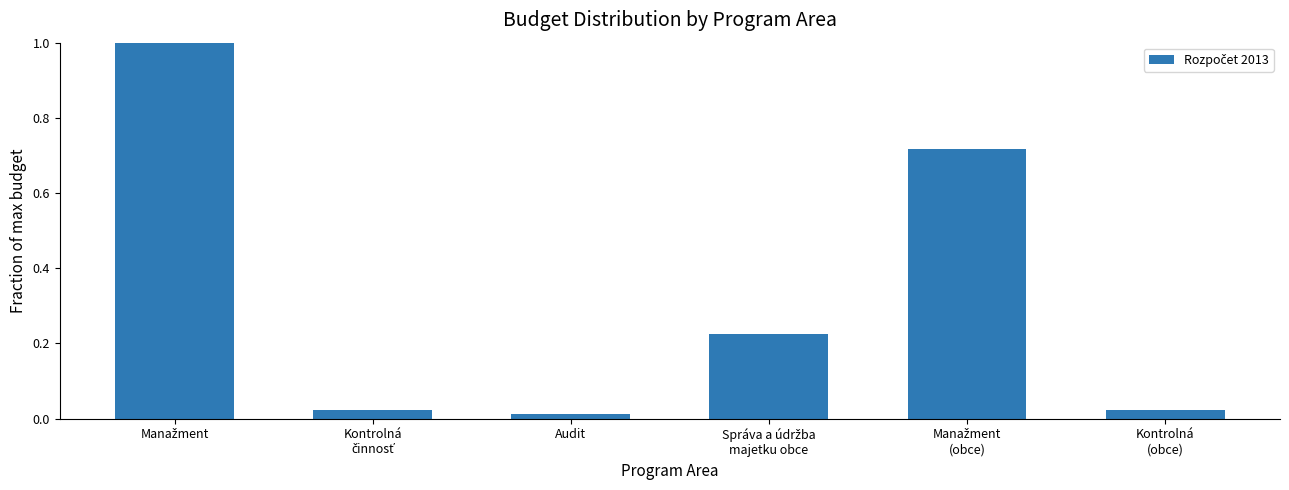

What is the sum of all values?

2.0